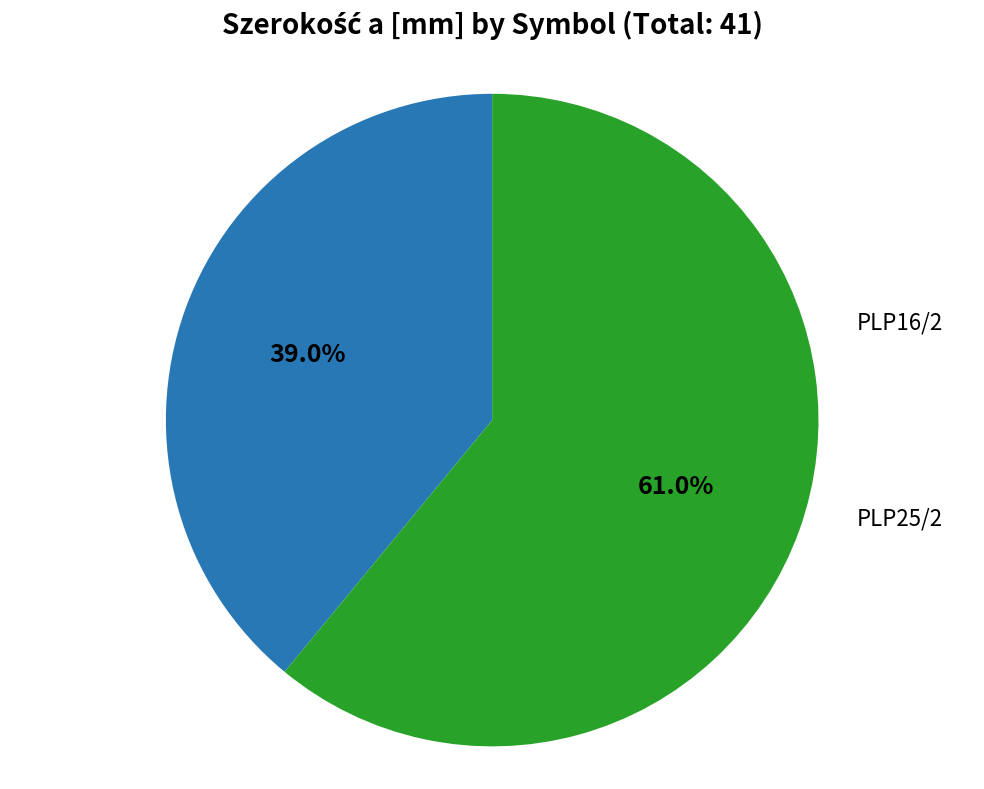

Is there any slice that represents more than half of the pie?

Yes